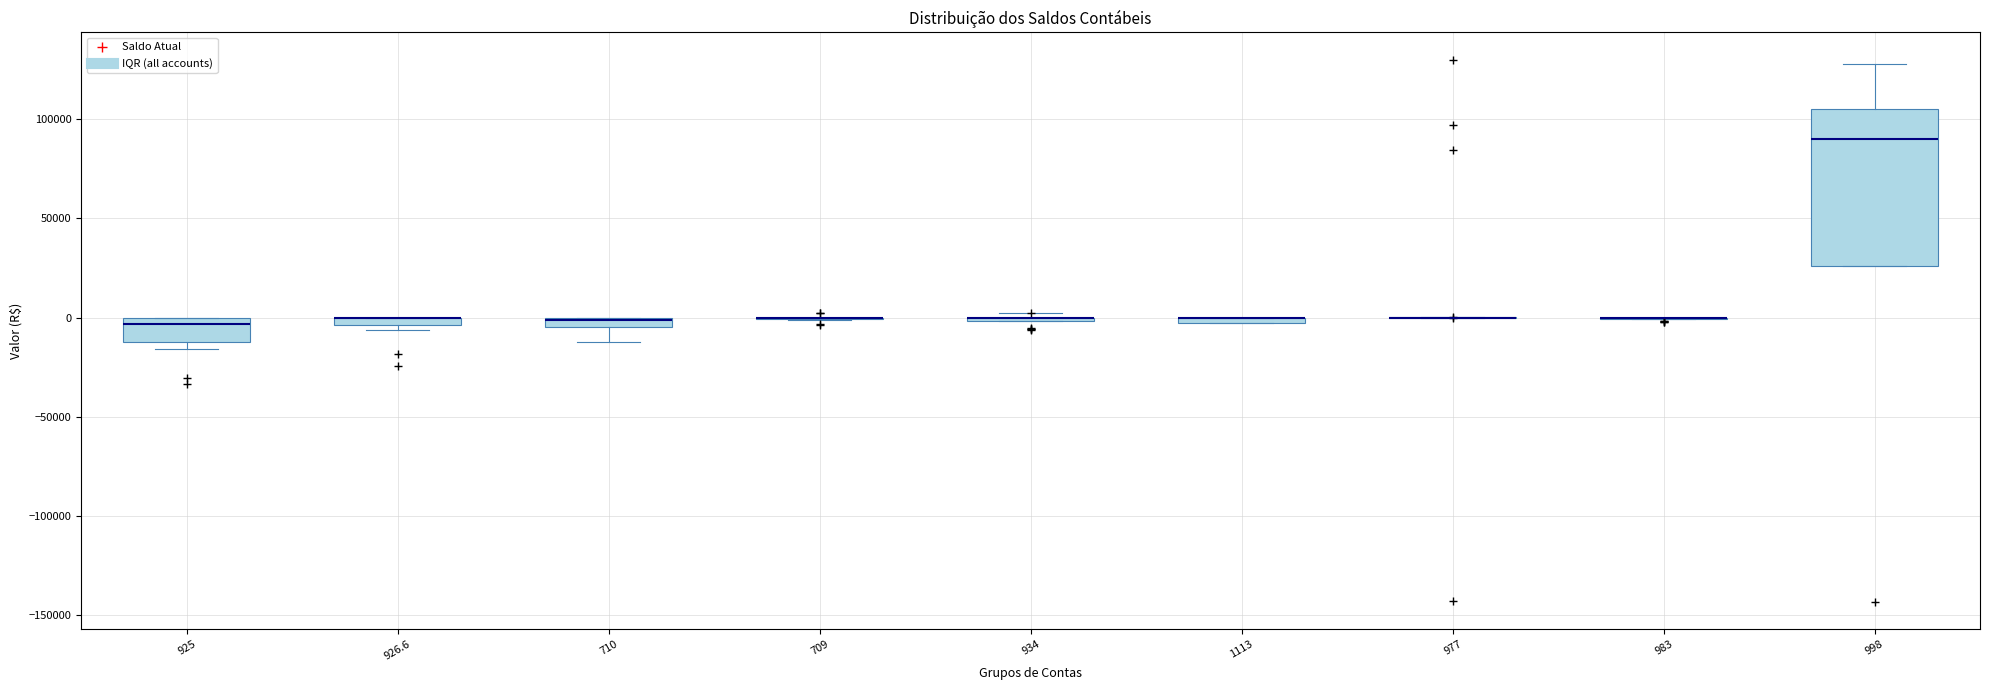

Which box is the tallest, from its lower edge to its upper edge?

998